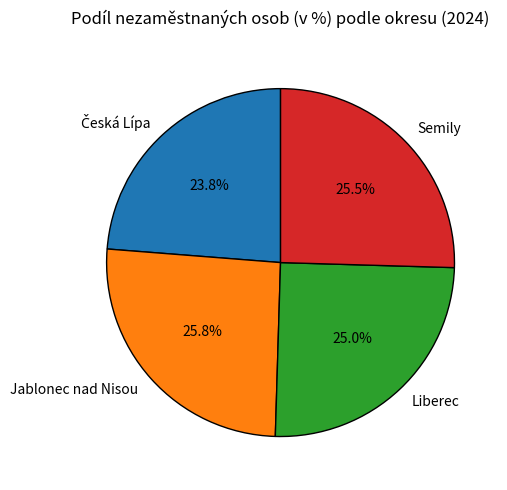

How many segments does this pie chart have?

4